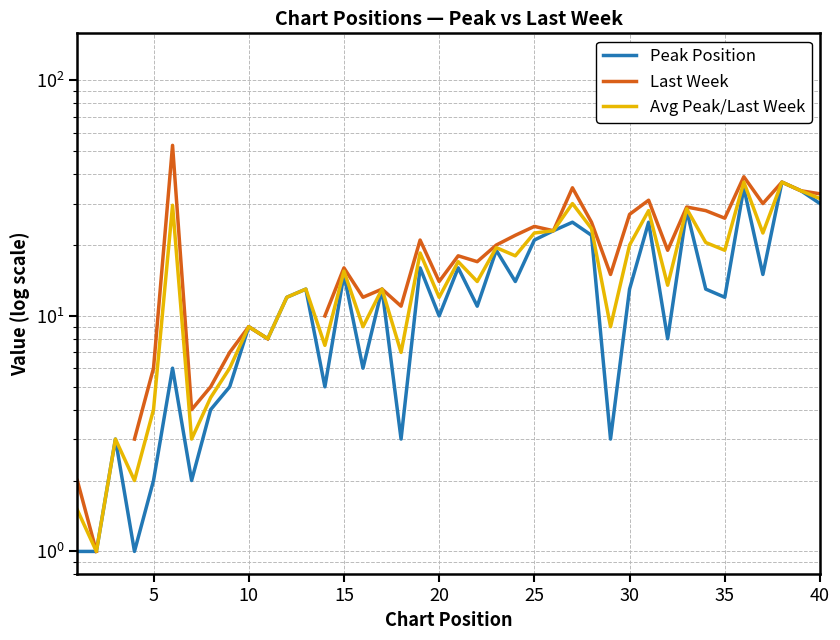

What is the difference between the maximum and second lowest values in the Peak Position series?

36.0